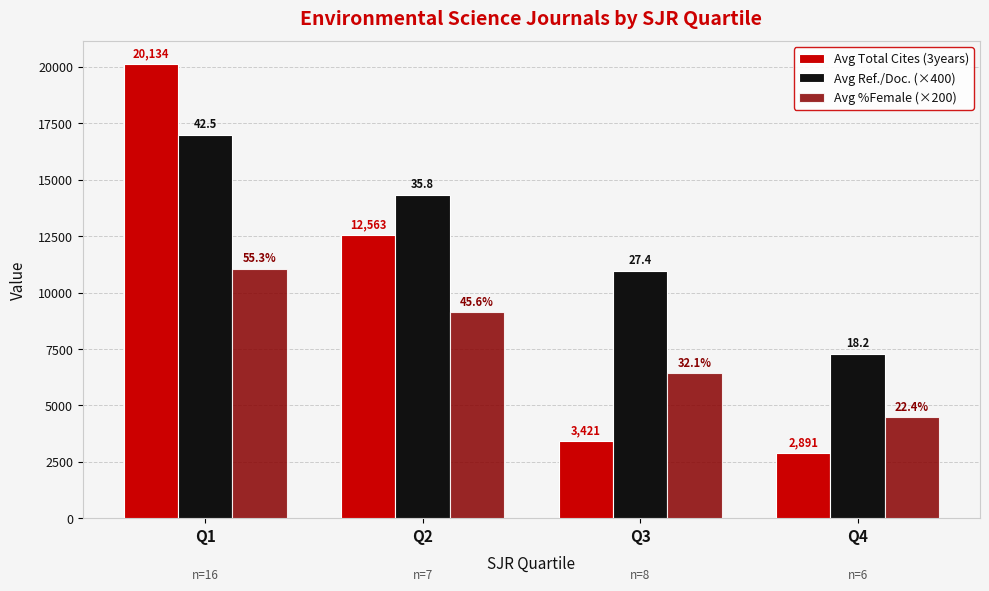

Which label corresponds to the smallest value in the chart?

Q4